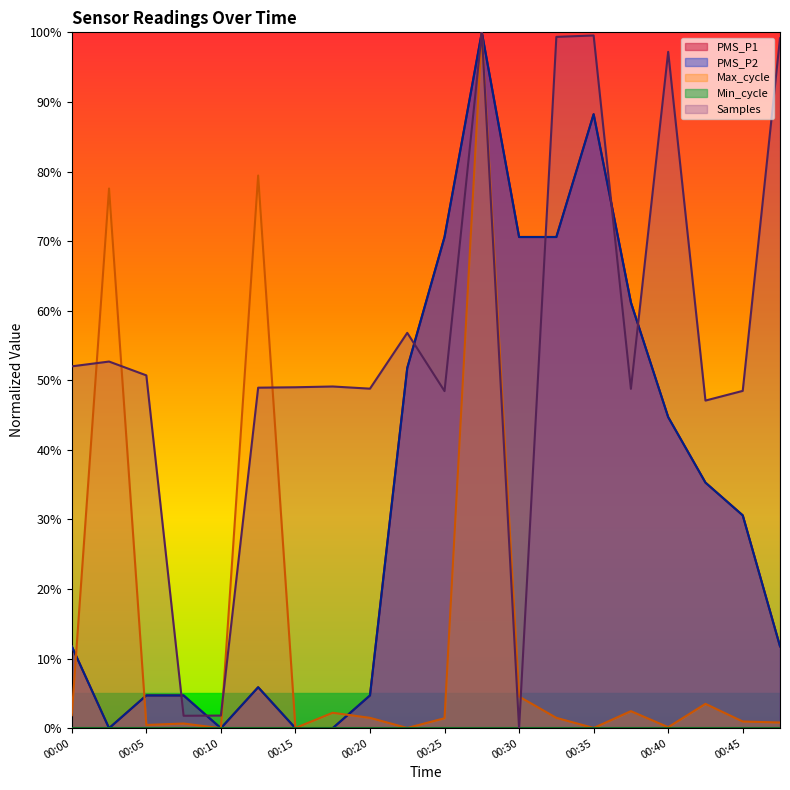

What is the total value across all series at 00:07?

11.9